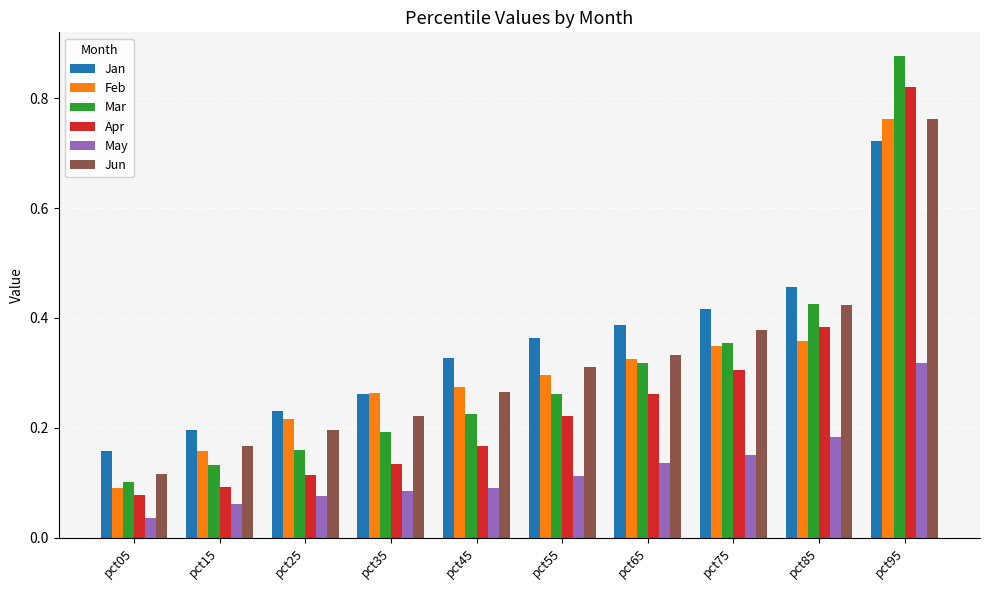

Count the Jan values in the range 0 to 1.

10